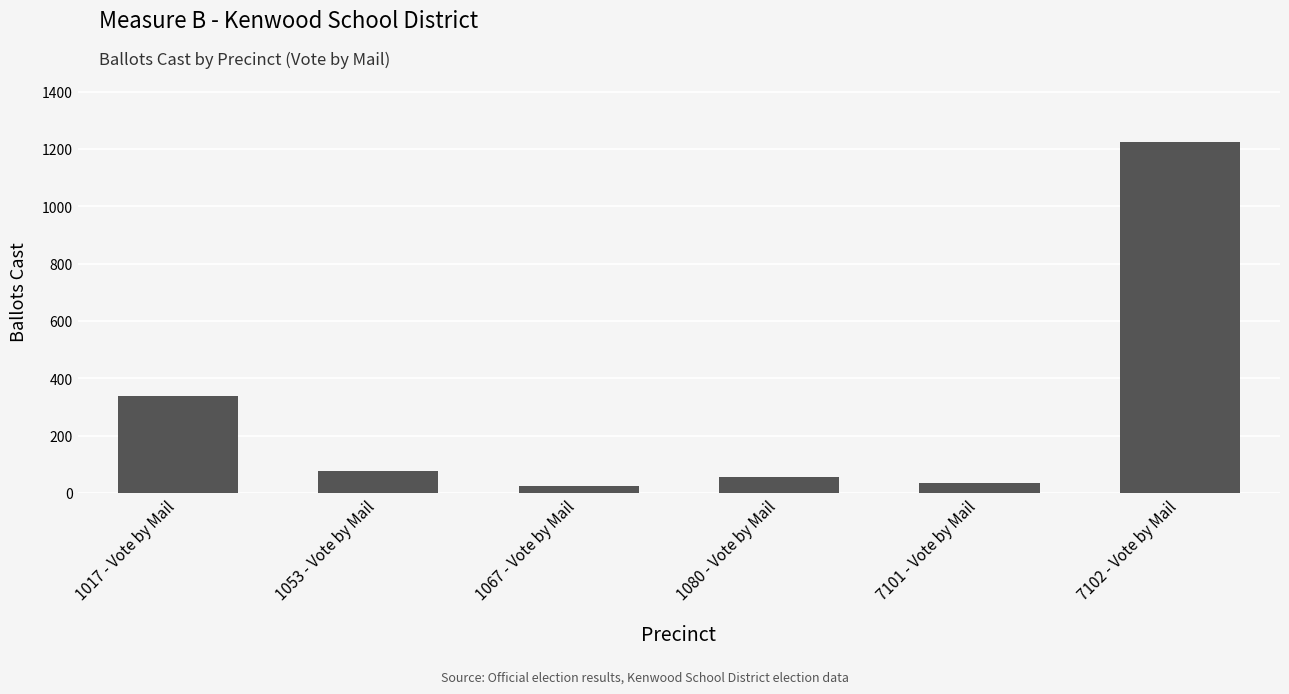

Reading left to right, list all the values displayed in this chart.

1017 - Vote by Mail=337	1053 - Vote by Mail=76	1067 - Vote by Mail=23	1080 - Vote by Mail=55	7101 - Vote by Mail=36	7102 - Vote by Mail=1225